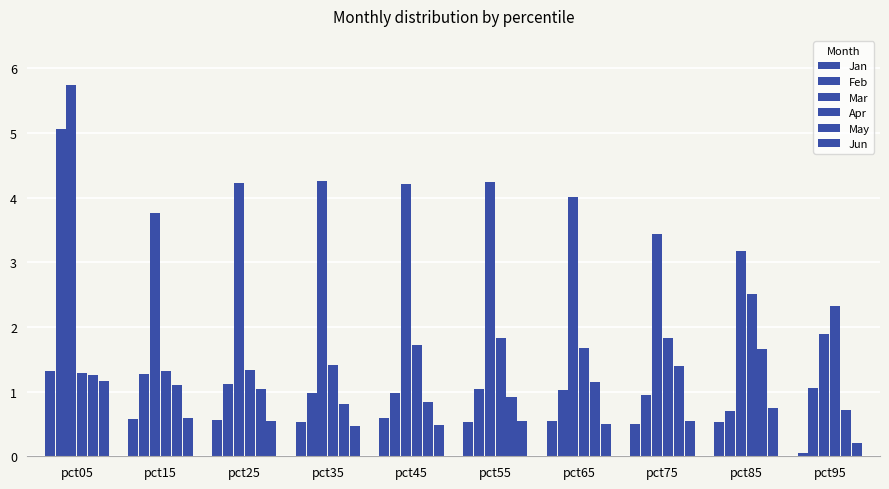

Count the number of categories in the chart.

10